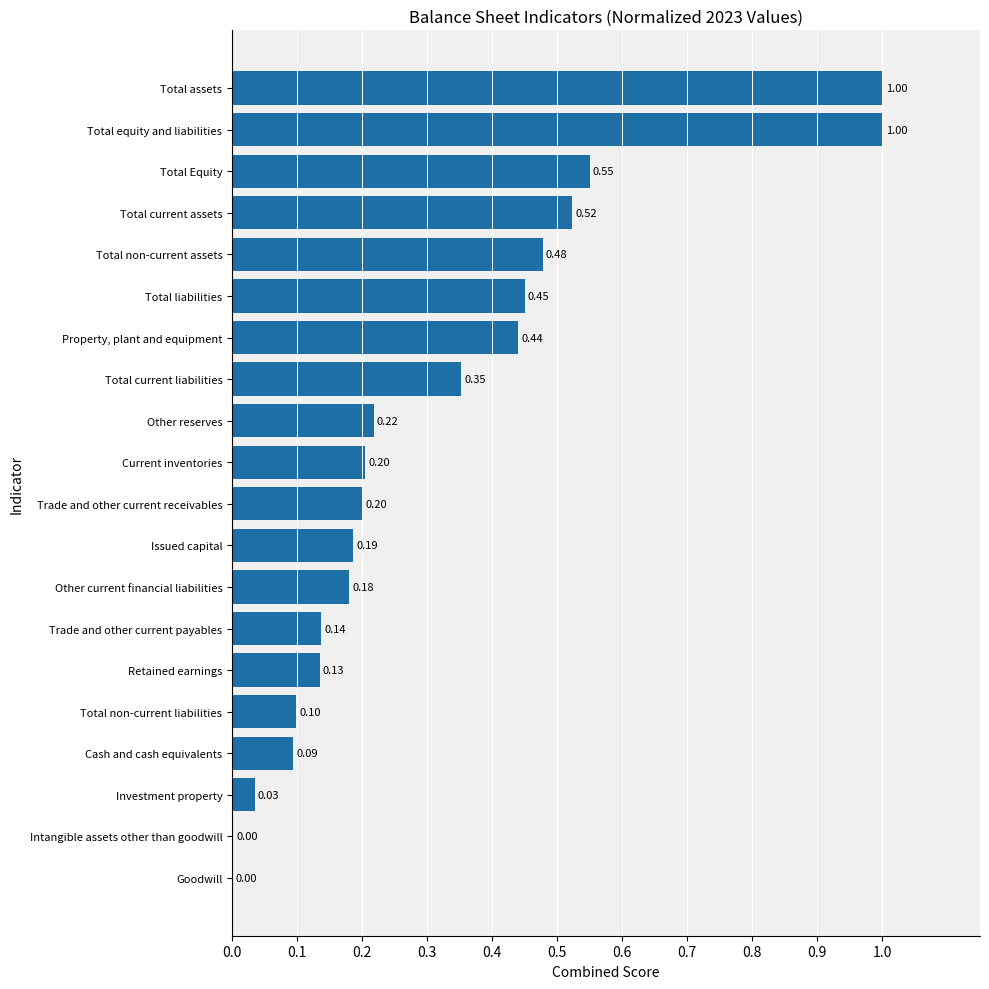

How many series are shown in this chart?

1